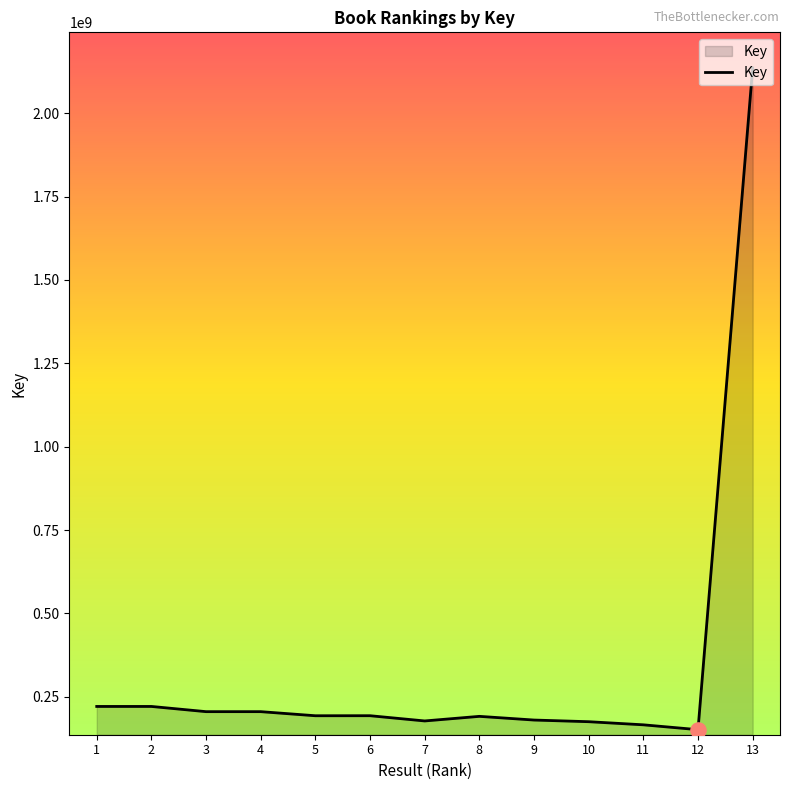

Which has a higher value, 9 or 2?

2